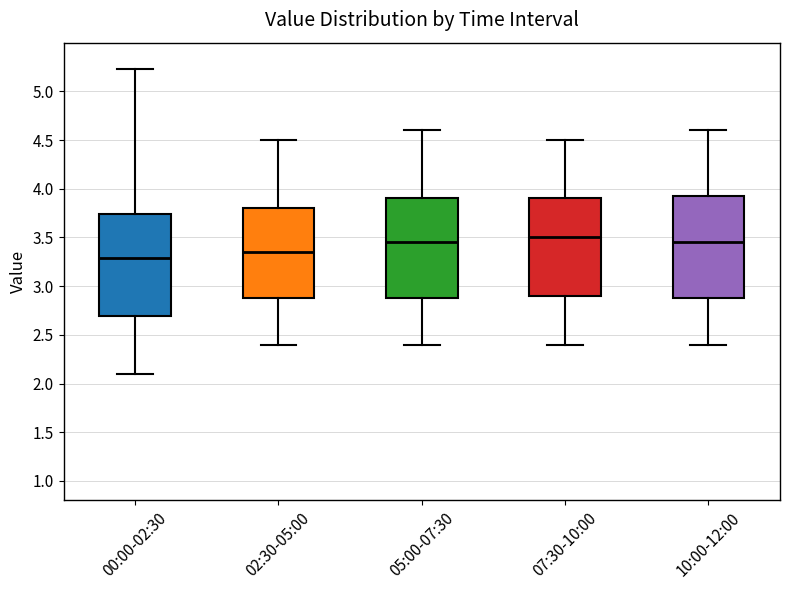

Where is the lower edge of the box for 07:30-10:00 on the y-axis? The values are not printed on the chart, so give them approximately, as read against the axis.

2.90